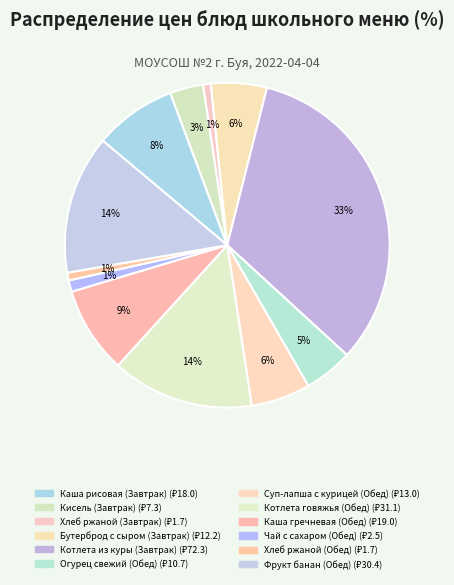

To the nearest percent, what is the combined percentage of Фрукт банан (Обед) and Суп-лапша с курицей (Обед)?

20%